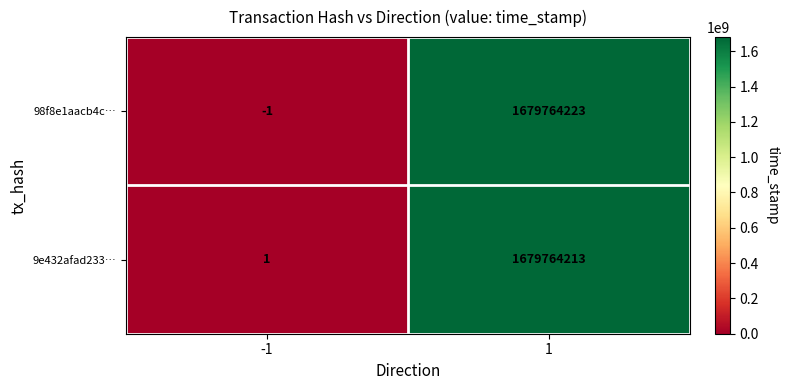

What is the maximum value for 9e432afad233…?

1679764213